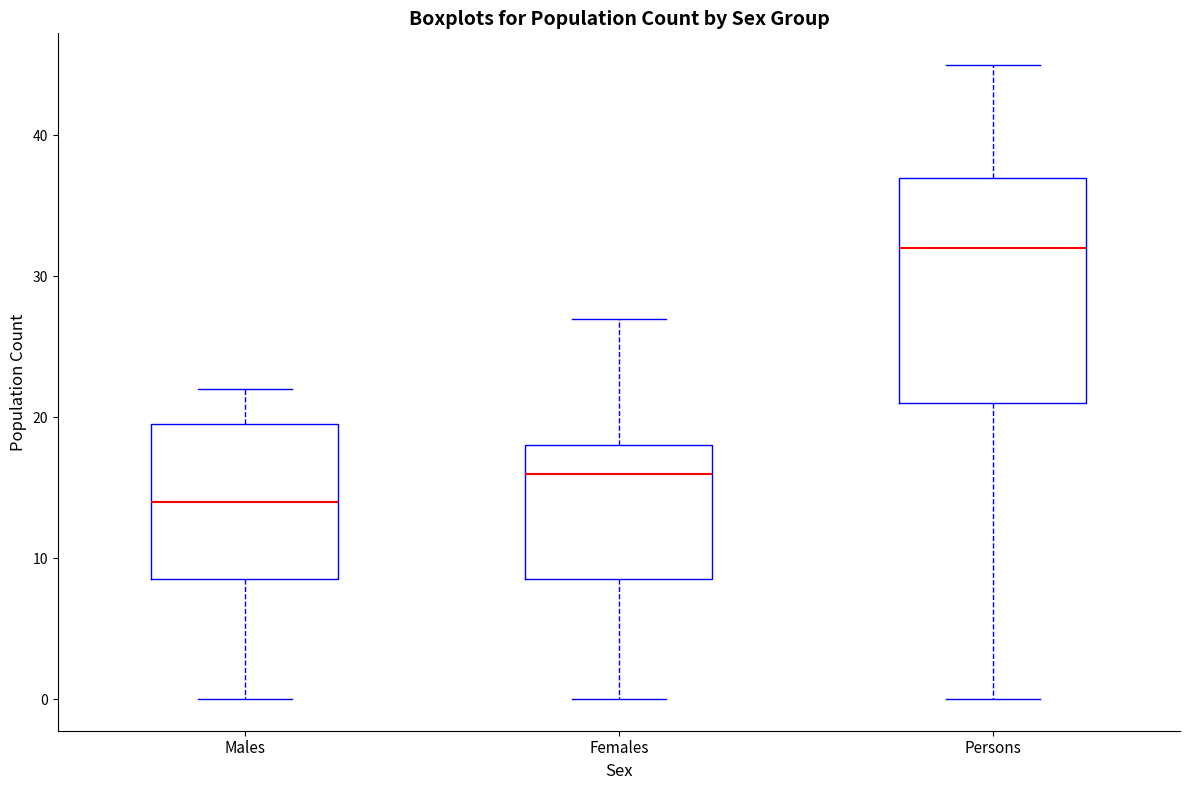

Where is the lower edge of the box for Males on the y-axis? The values are not printed on the chart, so give them approximately, as read against the axis.

9